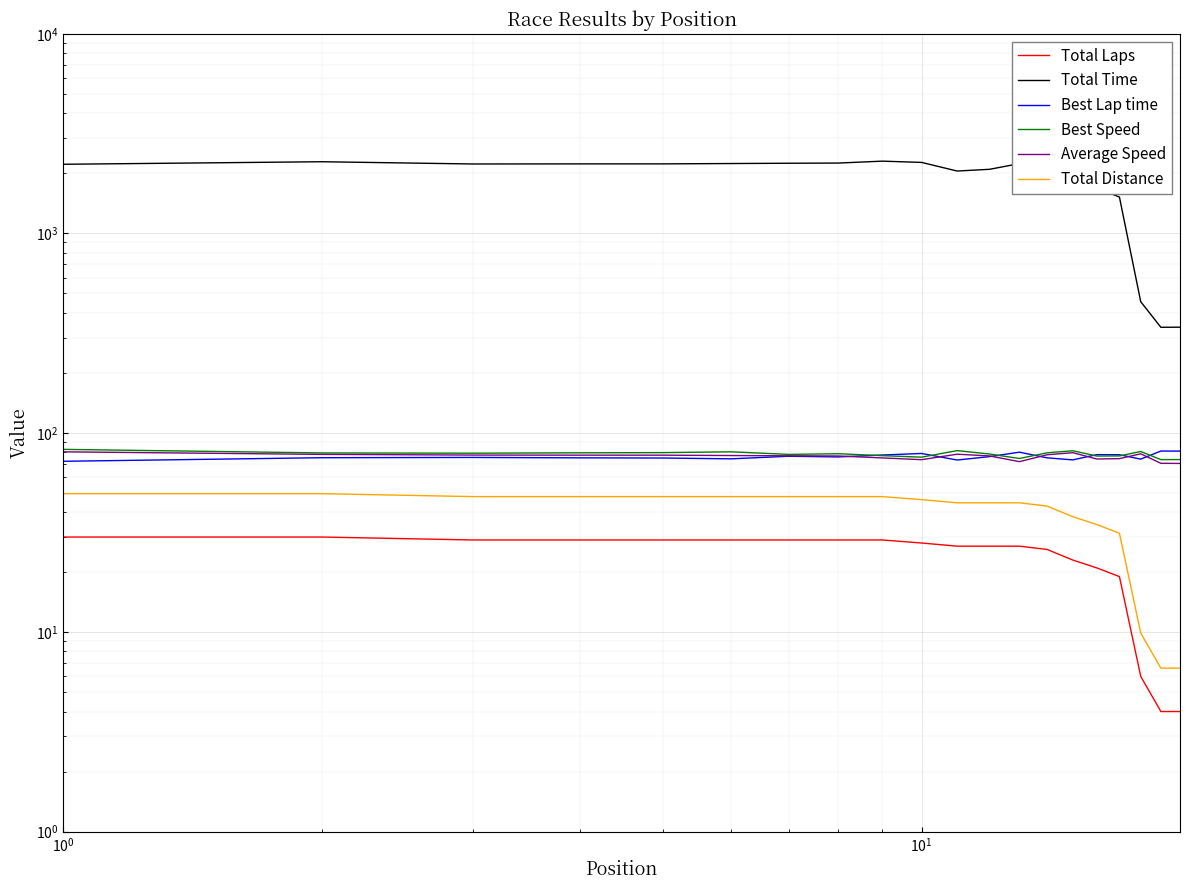

Which series has the largest range (max minus min)?

Total Time